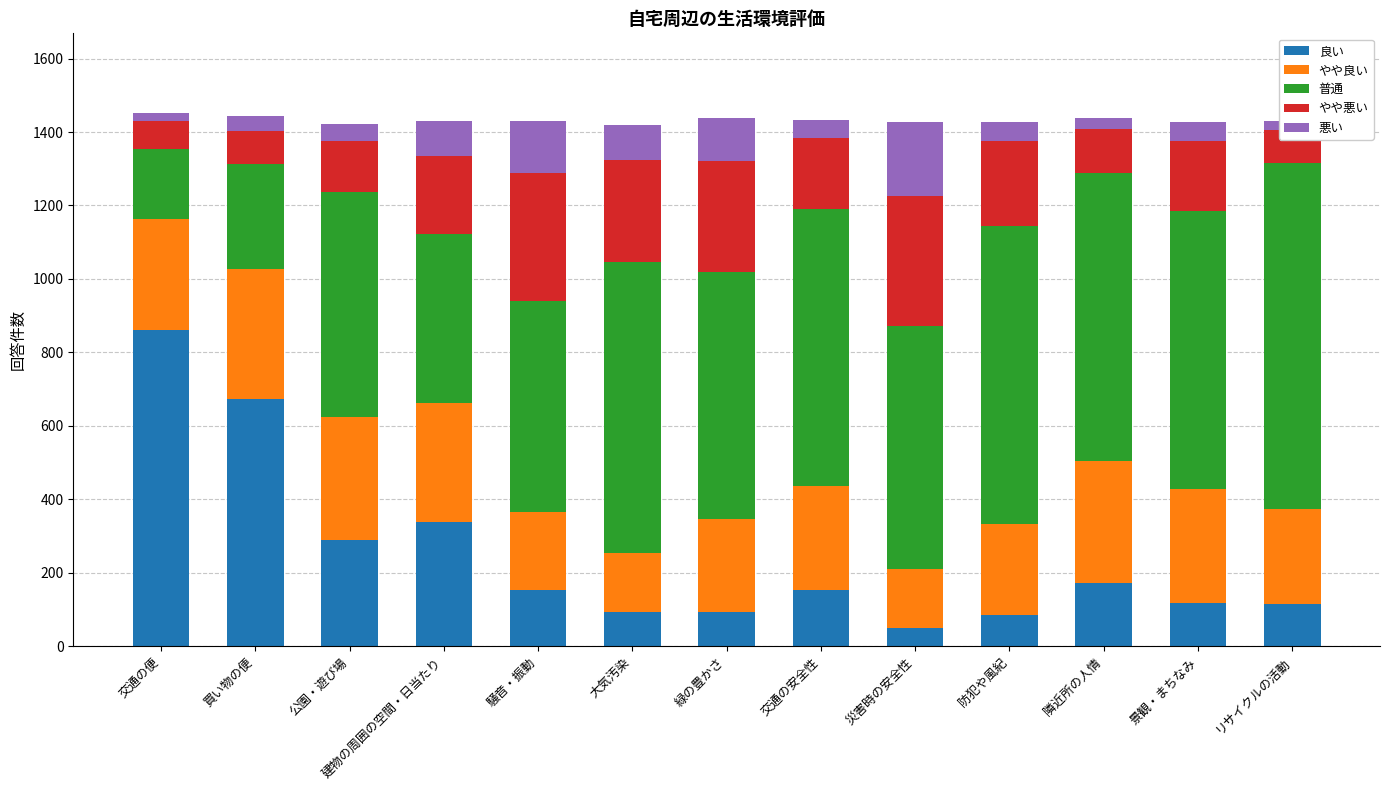

What is the highest value of the 良い series?

862